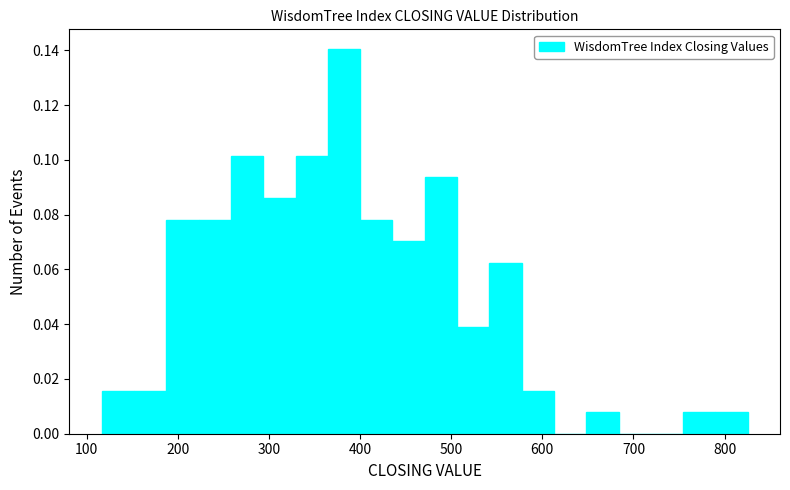

Read against the x-axis, roughly where is the centre of the tallest bar?

380